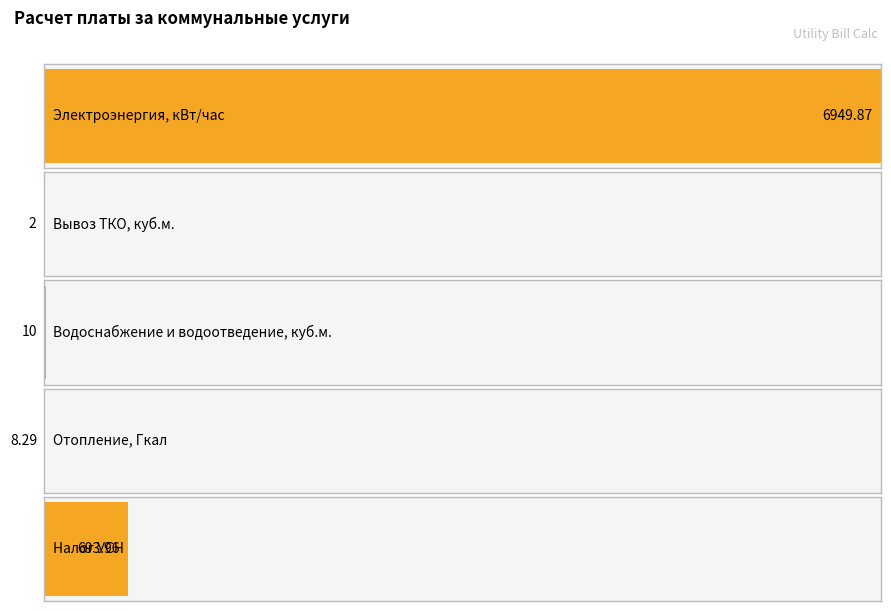

What is the difference between the maximum and minimum values?

6947.9